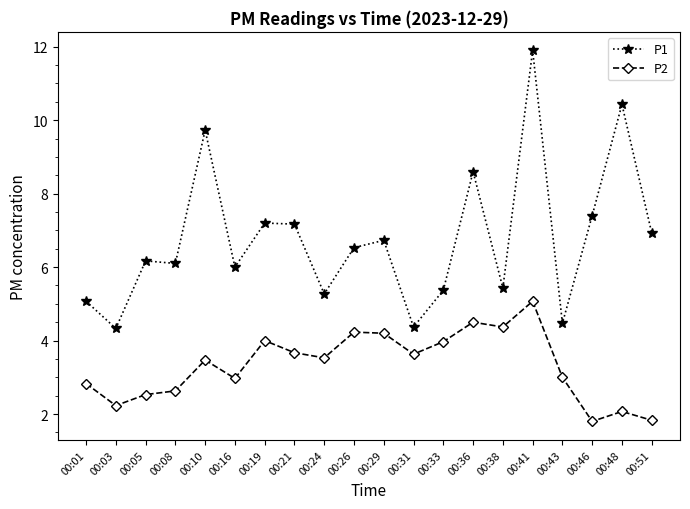

At which category does P2 reach its first local peak?

00:10